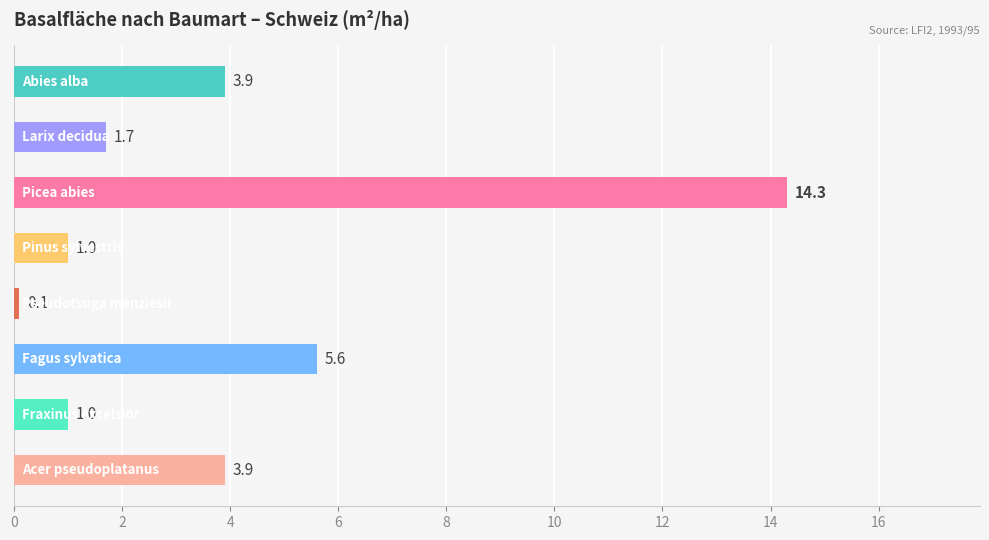

What is the difference between the maximum and second lowest values?

13.3